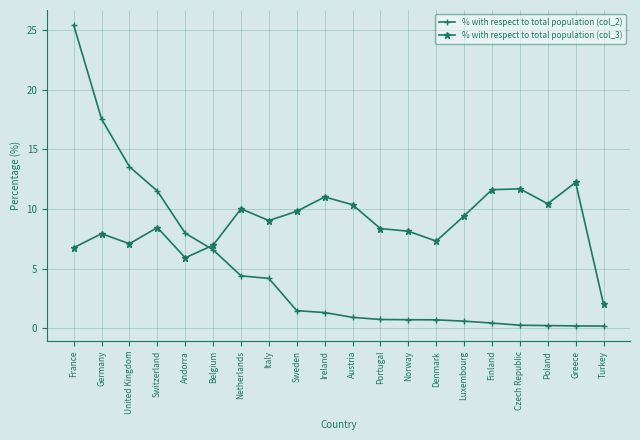

Which series has the widest spread of values?

% with respect to total population (col_2)